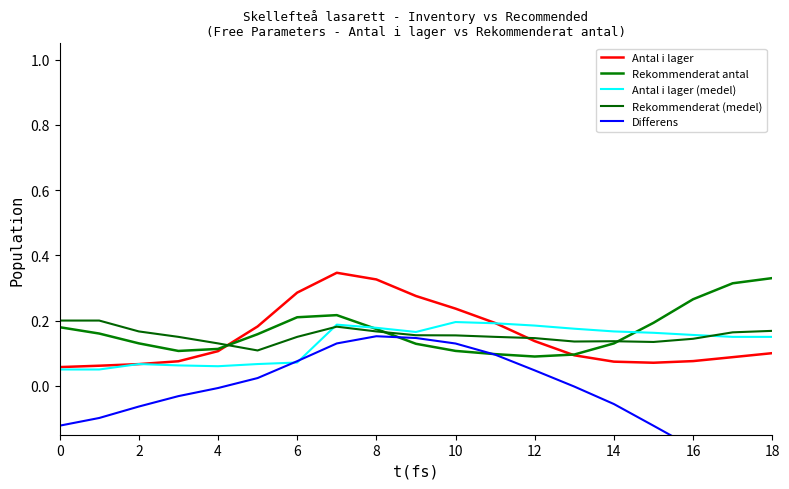

What is the sum of all Antal i lager (medel) values?

2.5